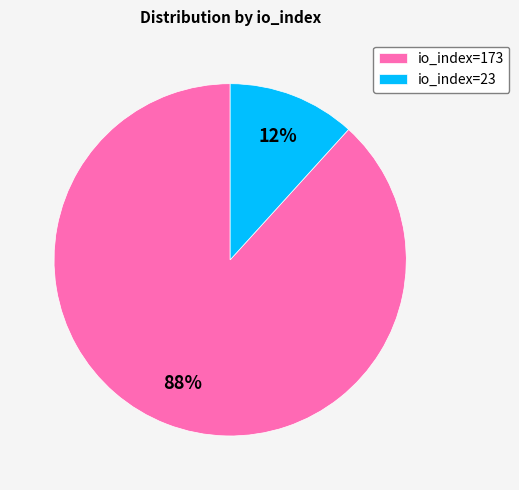

To the nearest percent, what percentage of the pie is io_index=23?

12%